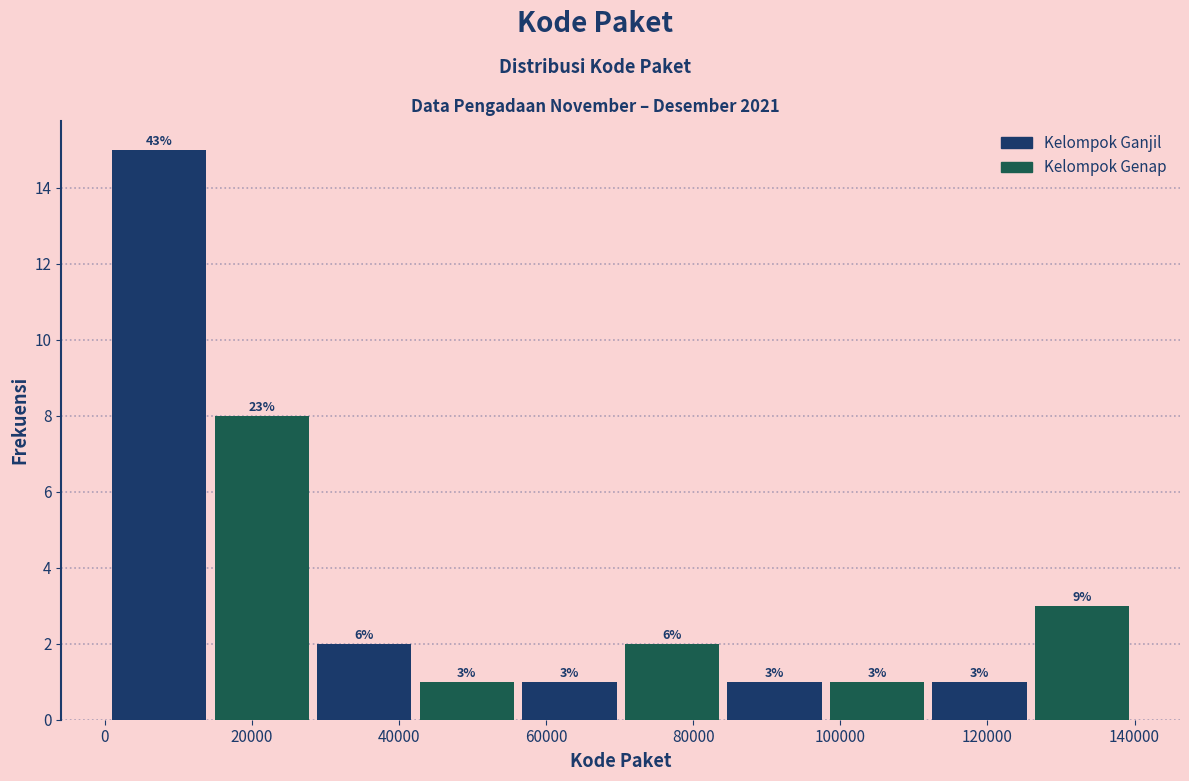

Which range on the x-axis has the tallest bar?

0 to 14000